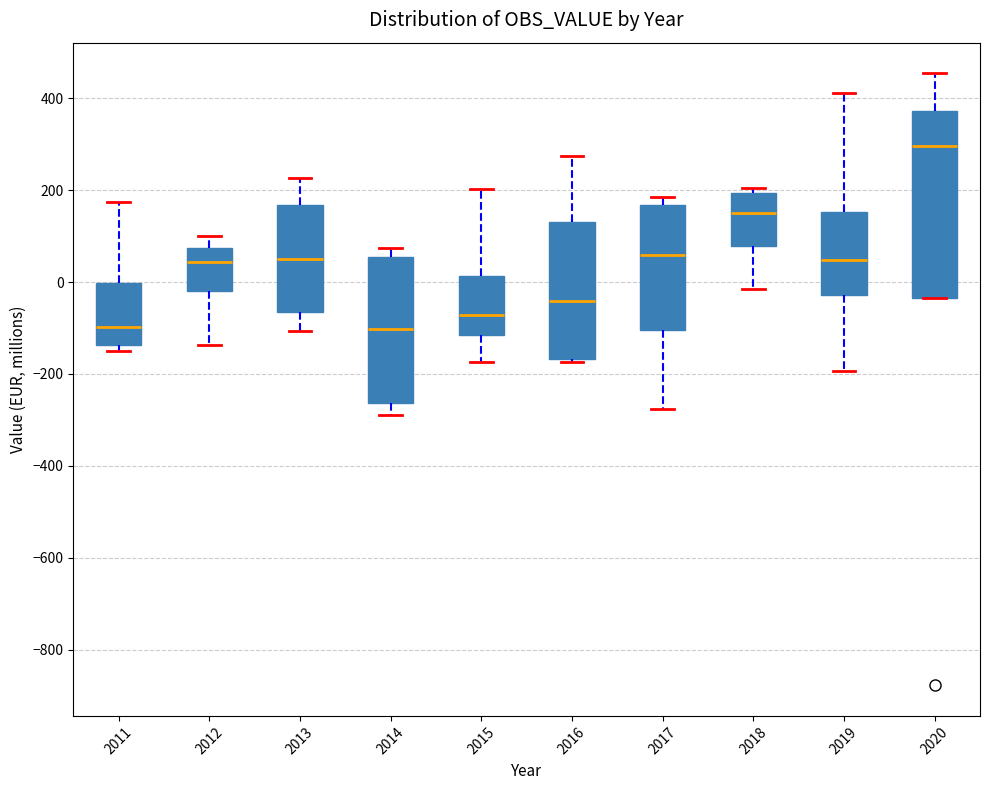

Comparing the boxes themselves (not the whiskers), which one is the tallest?

2020